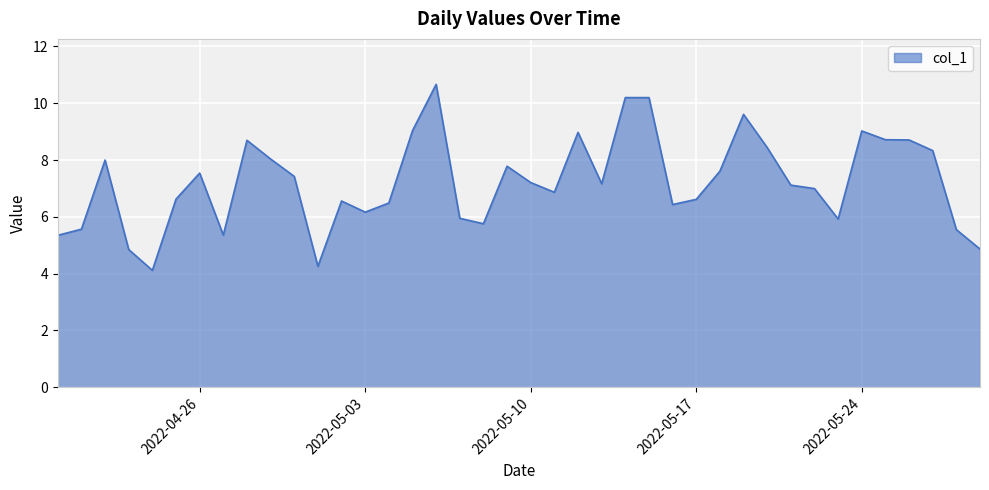

What is the greatest value displayed?

10.7